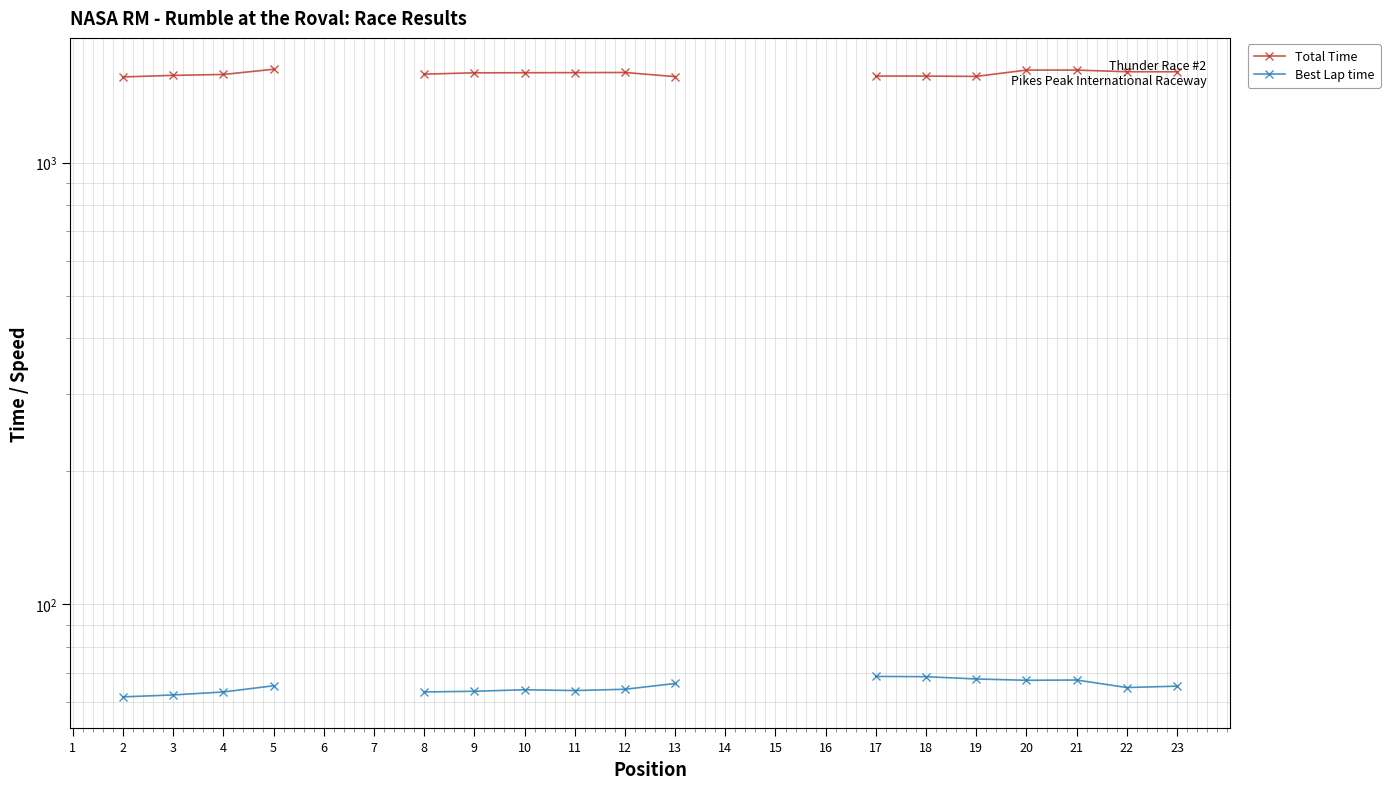

Which category has the highest value across all series?

5